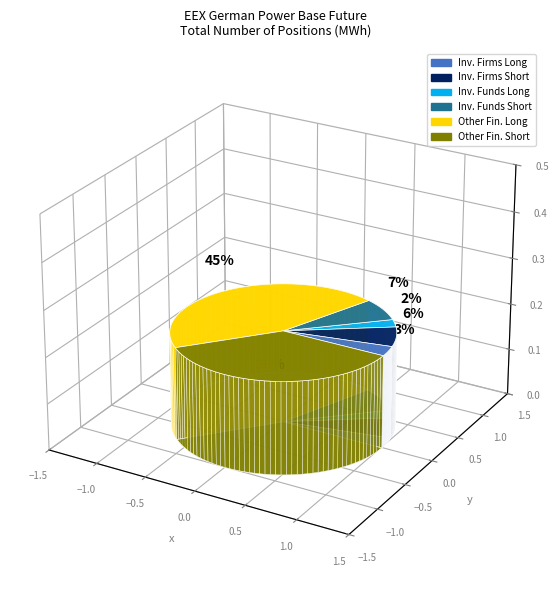

Is the sum of Investment Firms Short and Investment Firms Long greater than half?

No